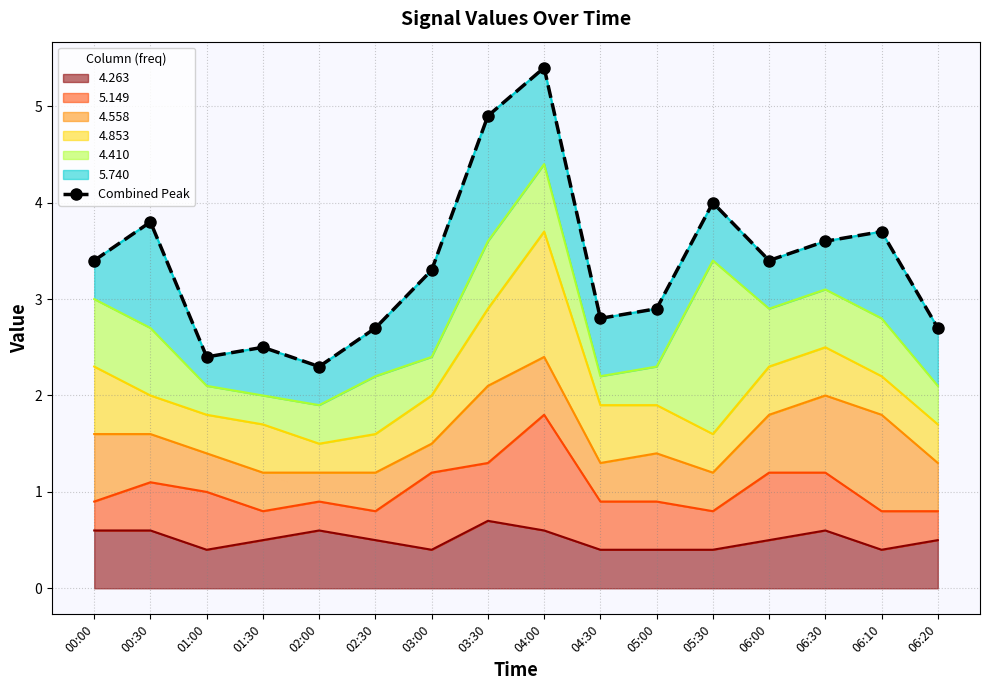

What is the ratio of the value at 02:00 to the value at 01:30?

0.9